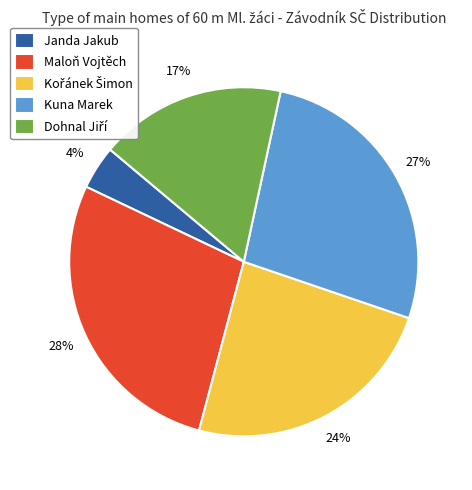

To the nearest percent, what is the average slice percentage?

20%